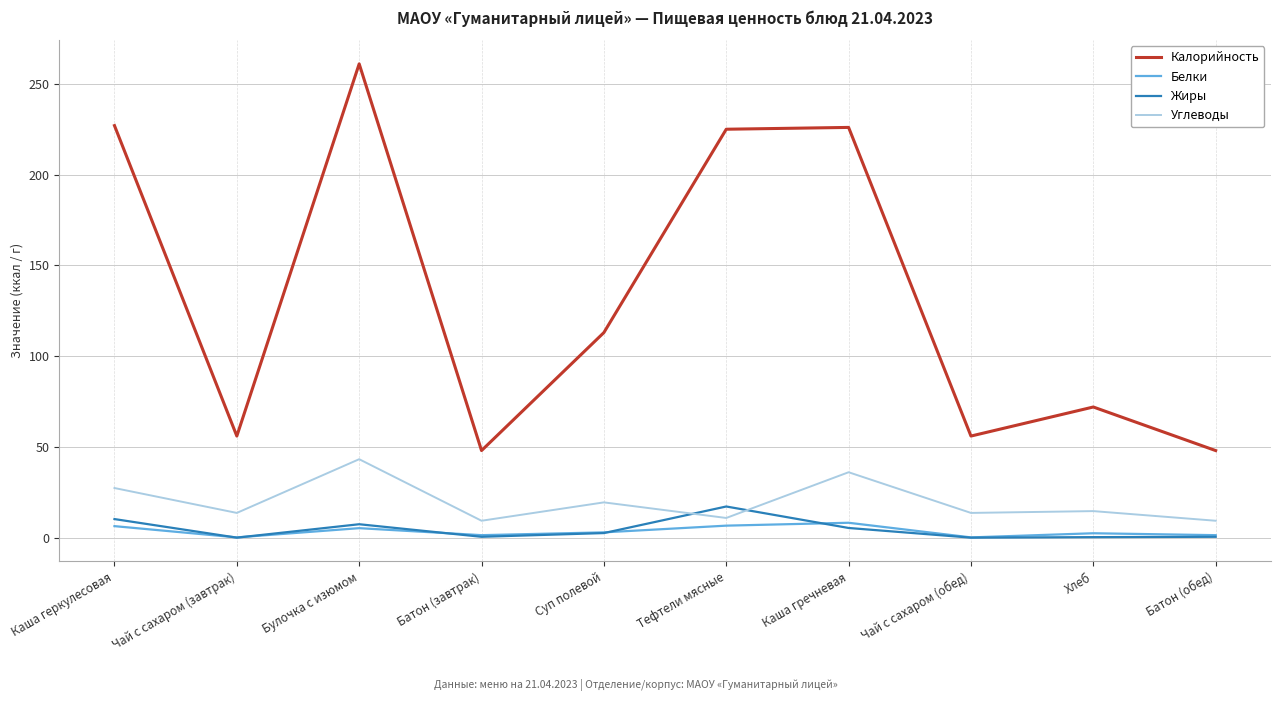

Which series has the largest total across all categories?

Калорийность